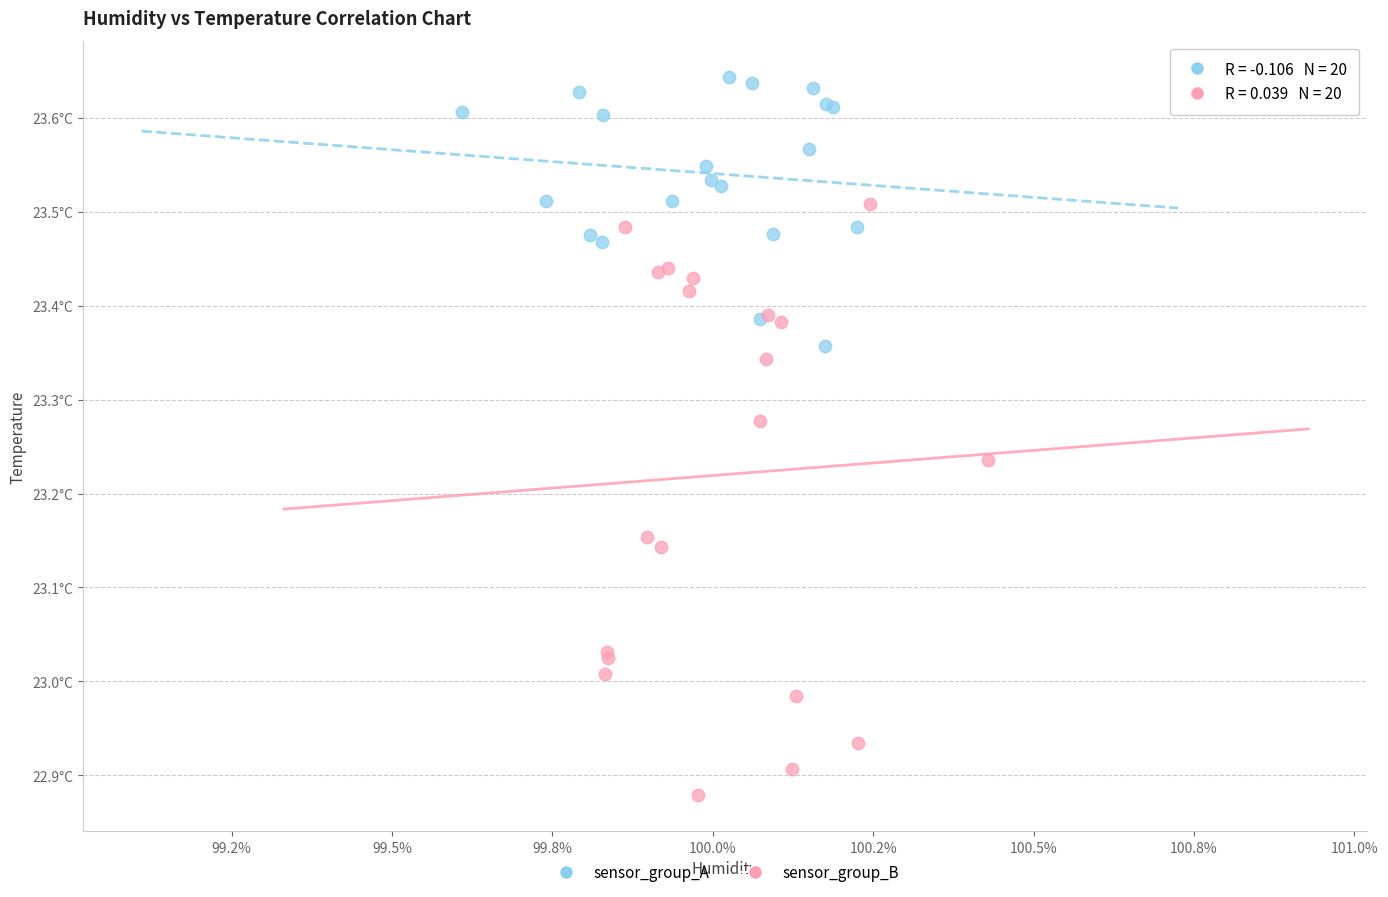

Which series has the widest spread of Y values?

sensor_group_B